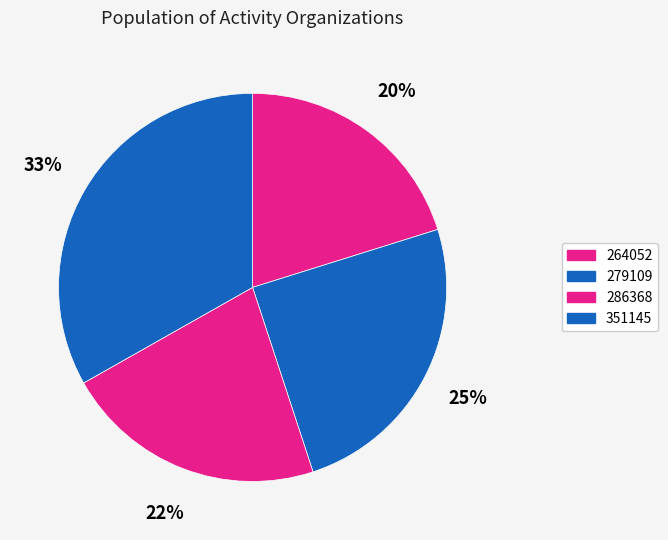

To the nearest percent, what is the difference between the 264052 and 279109 slice percentages?

5%